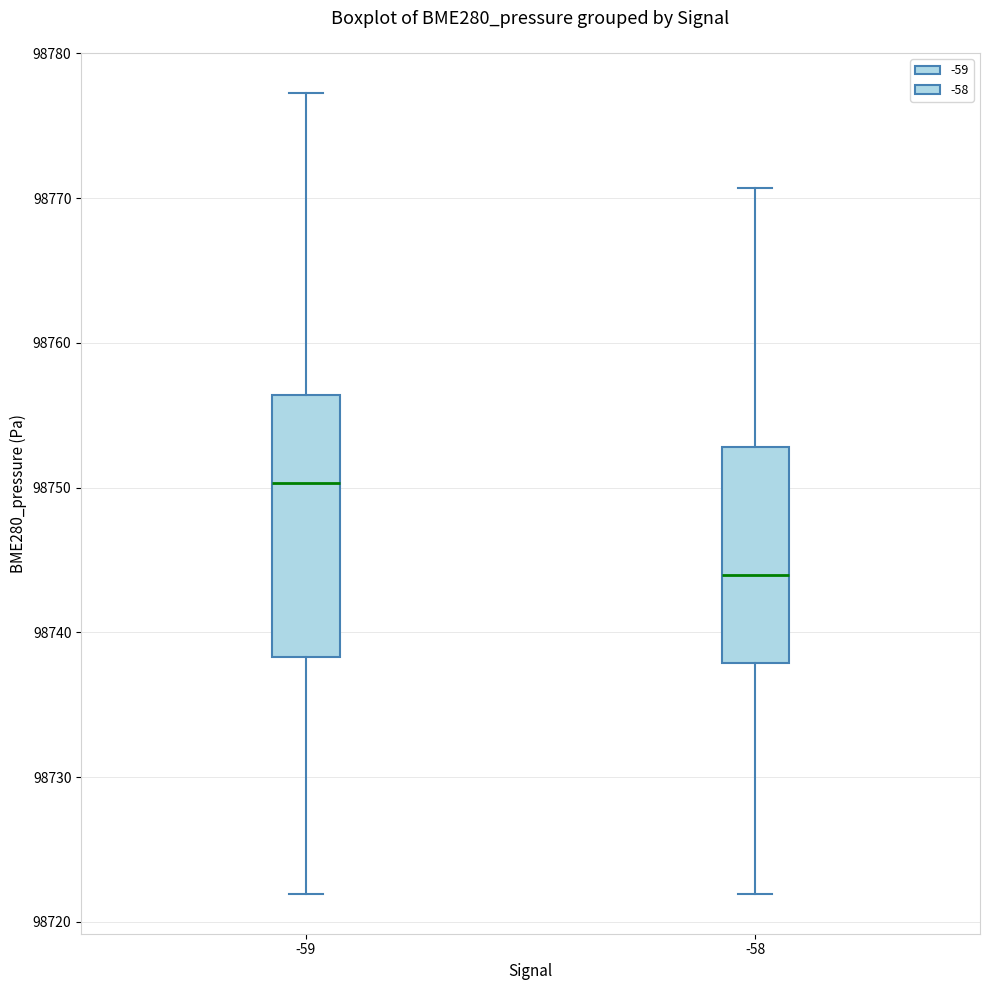

Which box has the highest median line?

-59